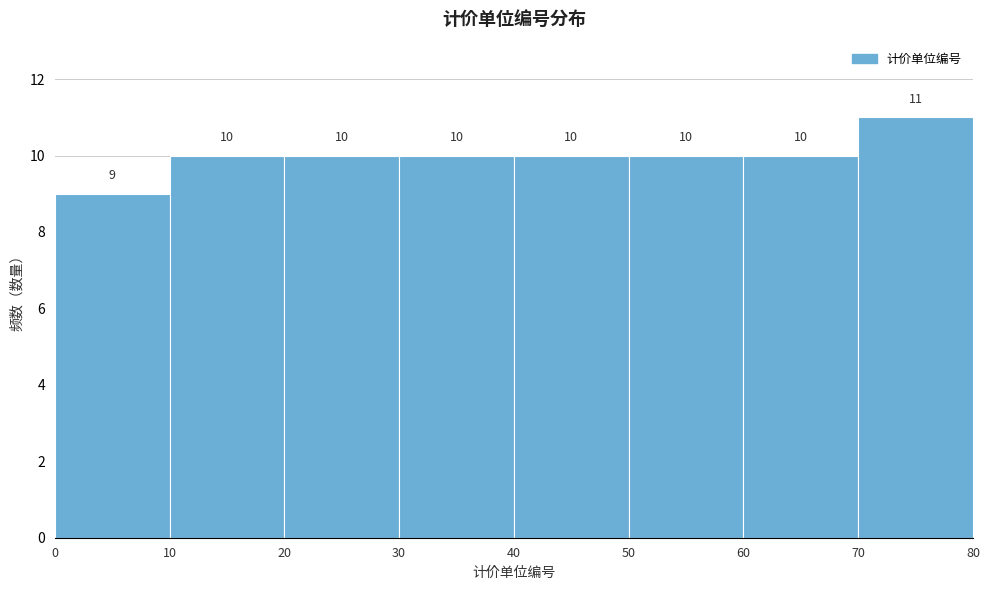

Reading left to right, list every bar in this chart as the range it spans on the x-axis followed by its height.

0 to 10: 9
10 to 20: 10
20 to 30: 10
30 to 40: 10
40 to 50: 10
50 to 60: 10
60 to 70: 10
70 to 80: 11